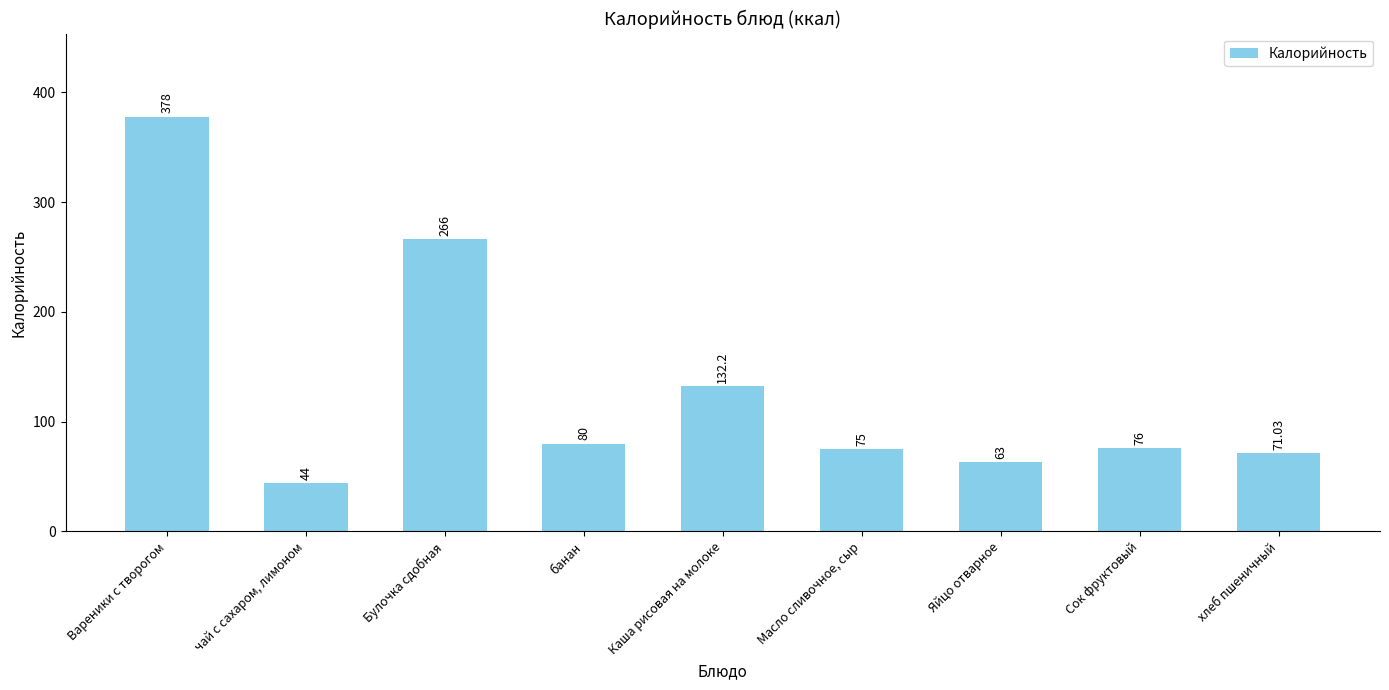

How many data points are less than 76?

4